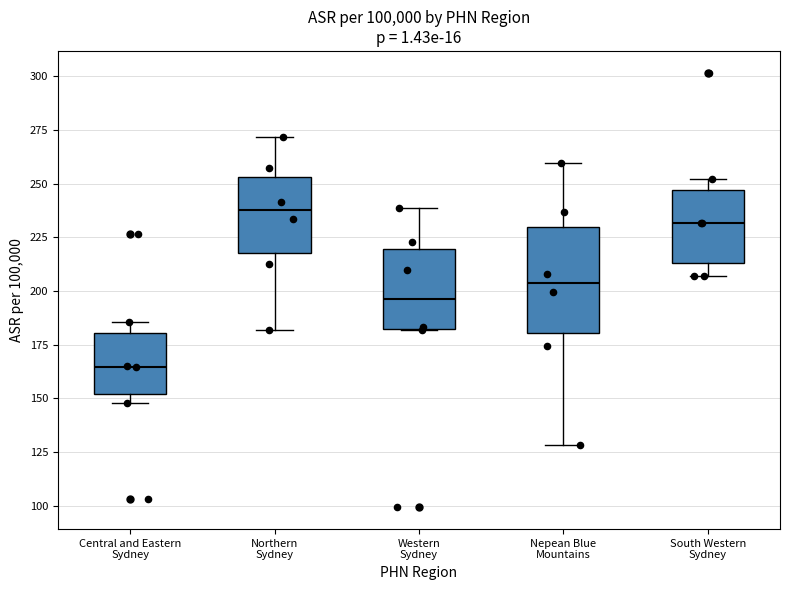

Reading left to right, transcribe this box plot: for each box, give where its median line is, the range the box spans, and where its two whiskers end, as read against the y-axis. The values are not printed on the chart, so give them approximately, as read against the axis.

Central and Eastern Sydney: median 165, box 150 to 180, whiskers 150 (just below the box's lower edge) to 185
Northern Sydney: median 240, box 220 to 255, whiskers 180 to 270
Western Sydney: median 195, box 180 to 220, whiskers 180 to 240
Nepean Blue Mountains: median 205, box 180 to 230, whiskers 130 to 260
South Western Sydney: median 230, box 215 to 245, whiskers 205 to 250